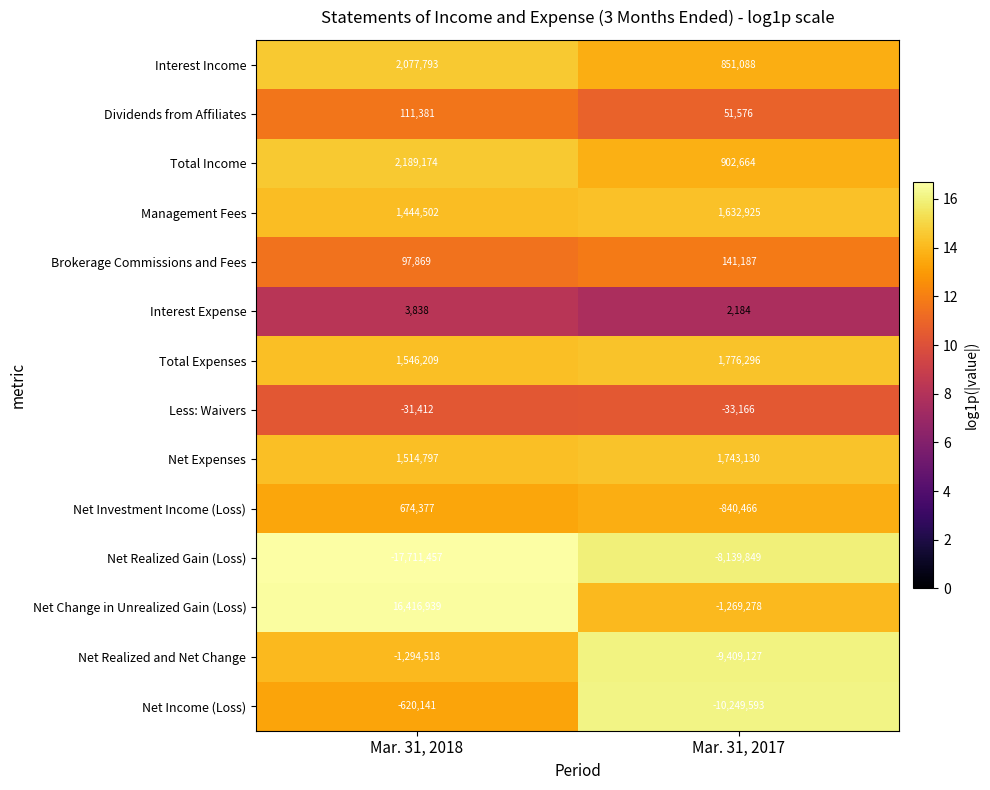

Rank the series by their maximum value, from lowest to highest.

Net Realized Gain (Loss), Net Realized and Net Change, Net Income (Loss), Less: Waivers, Interest Expense, Dividends from Affiliates, Brokerage Commissions and Fees, Net Investment Income (Loss), Management Fees, Net Expenses, Total Expenses, Interest Income, Total Income, Net Change in Unrealized Gain (Loss)